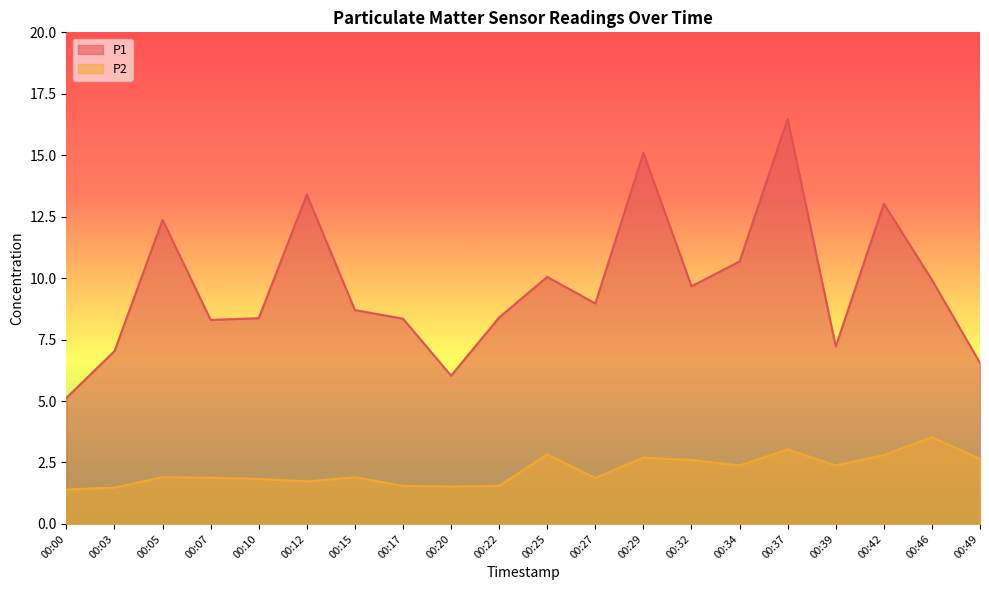

What are all the series names shown in the legend?

P1, P2